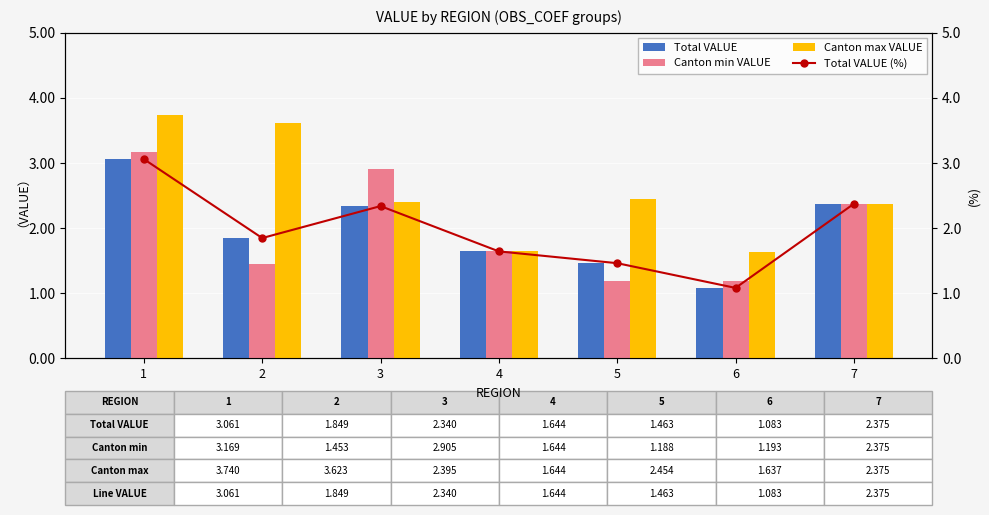

What is the average value of the Canton max VALUE series?

2.6